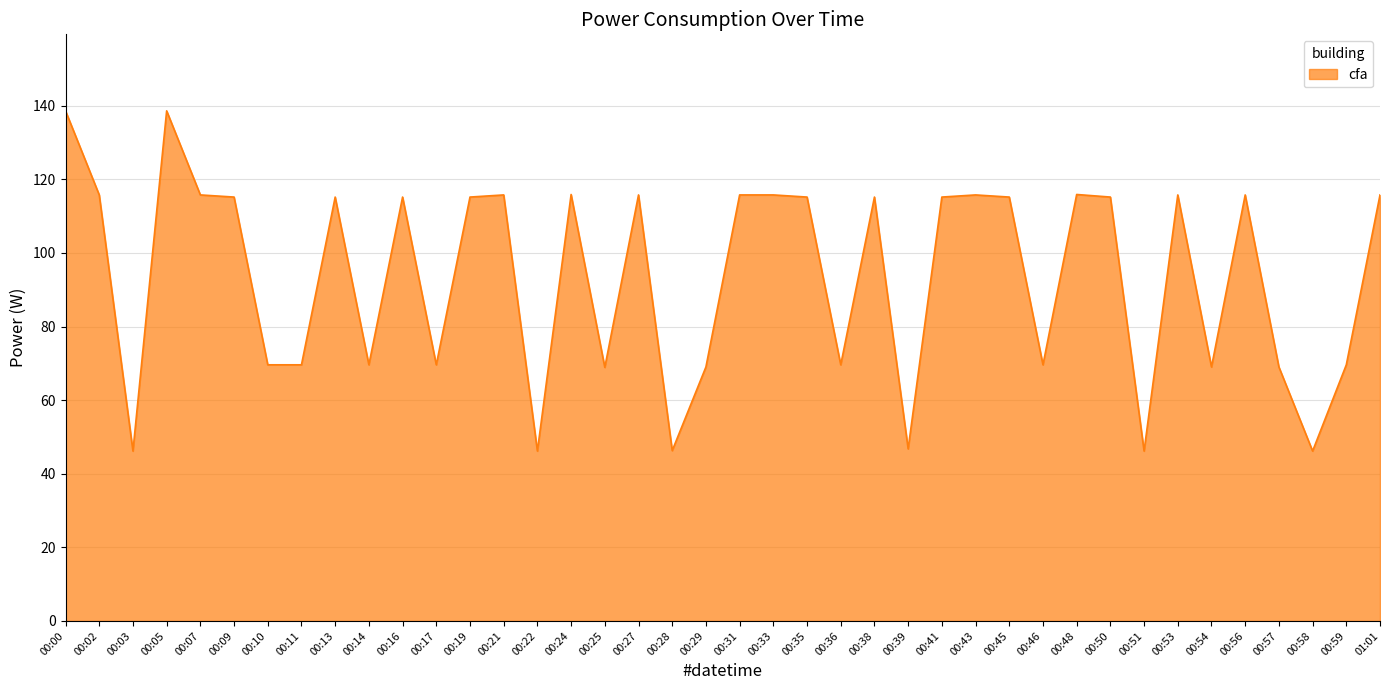

What is the minimum value shown in the chart?

46.2